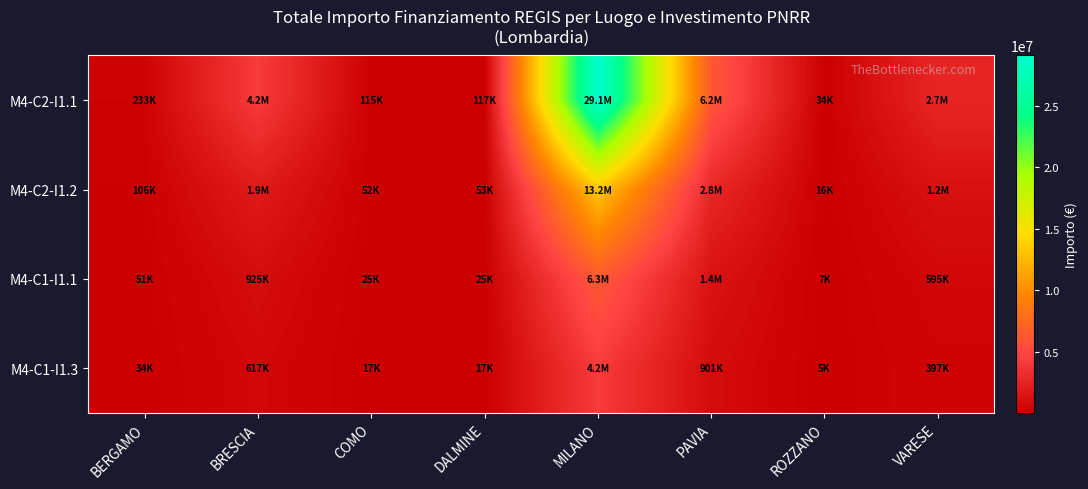

Which series has the widest spread of values?

M4-C2-I1.1